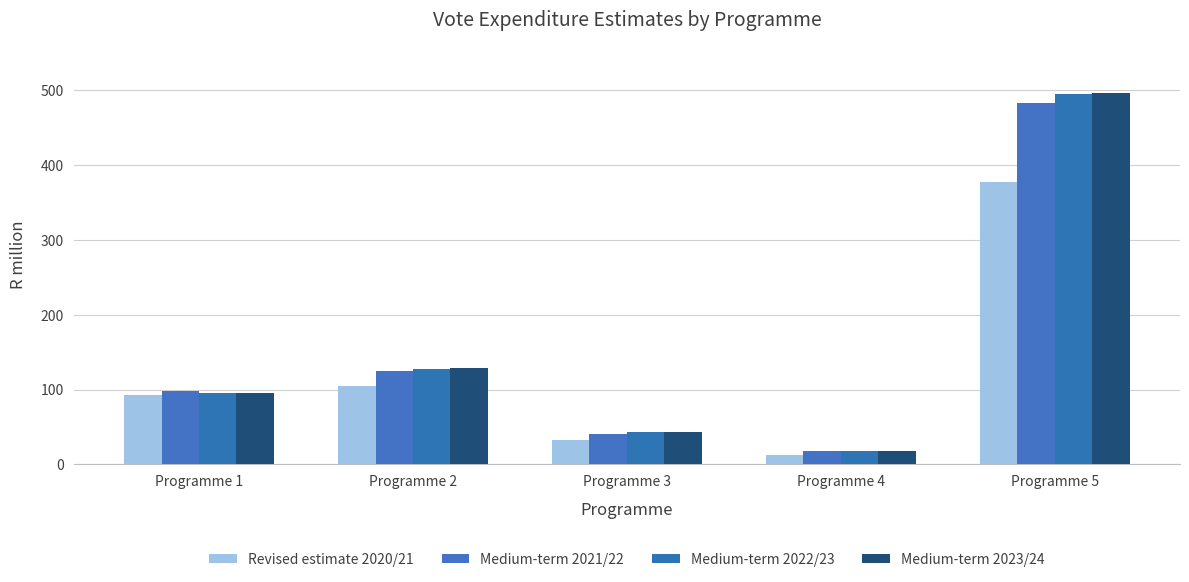

How many groups of bars are there?

5